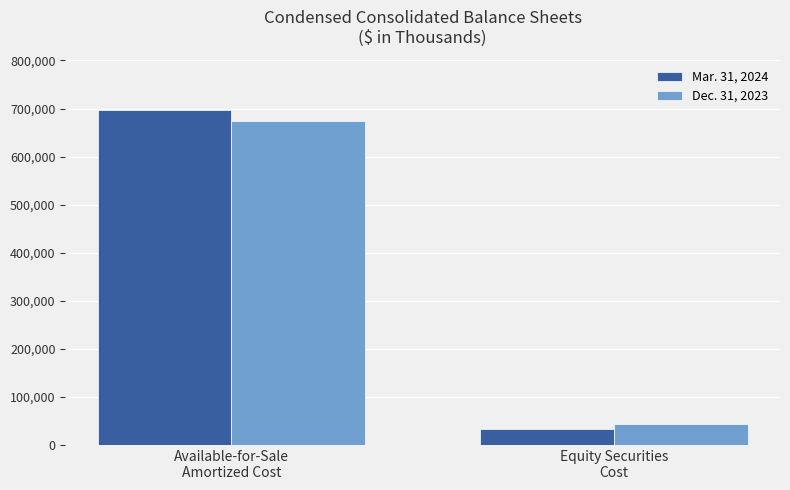

Rank the series by their average value, from highest to lowest.

Mar. 31, 2024, Dec. 31, 2023